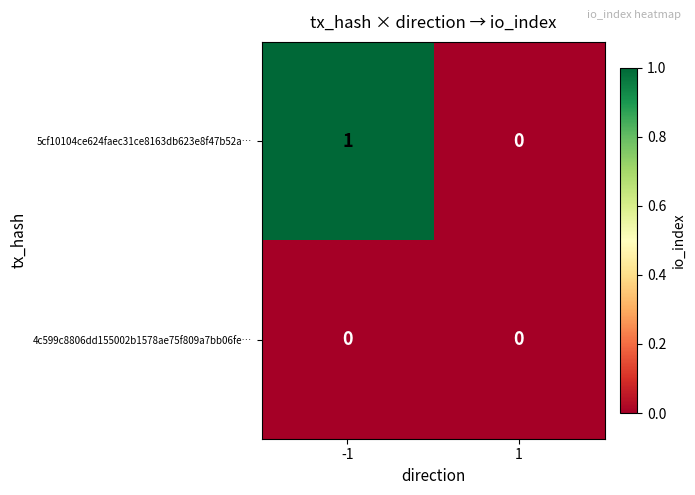

Reading left to right, list all the values displayed in this chart.

5cf10104ce624faec31ce8163db623e8f47b52a…: 1	0
4c599c8806dd155002b1578ae75f809a7bb06fe…: 0	0